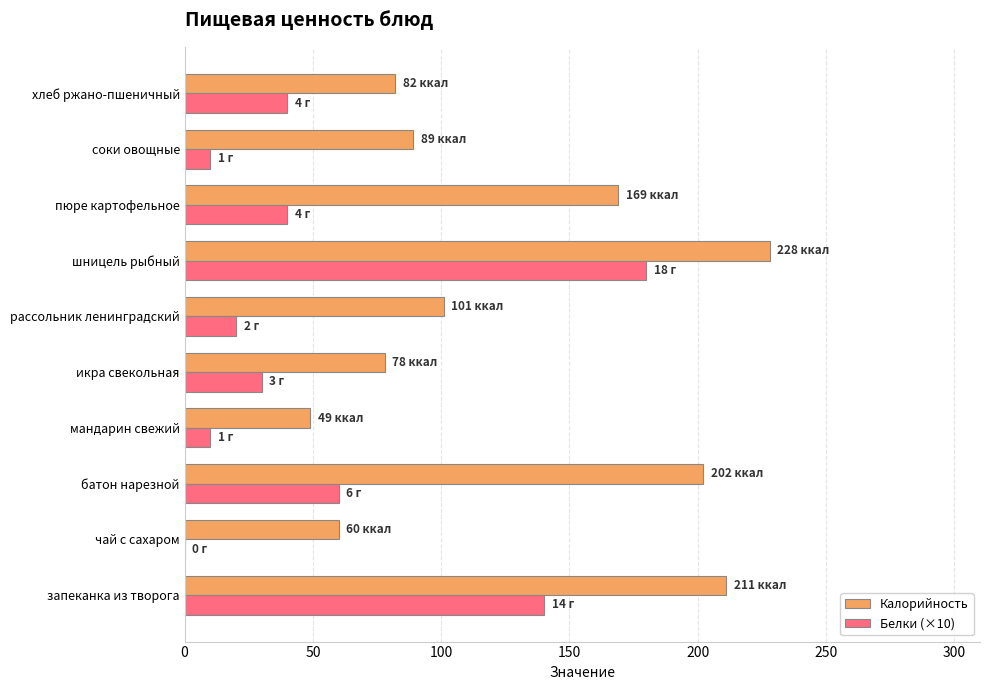

What is the maximum value for Калорийность?

228